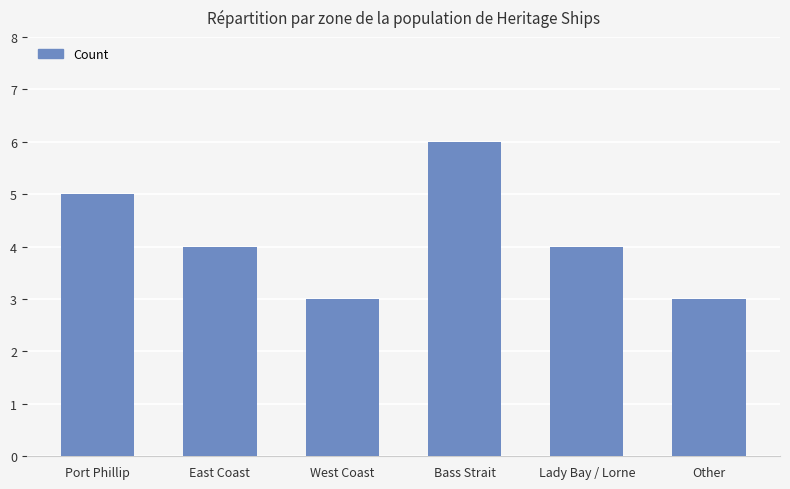

Reading left to right, extract all data points from this chart.

Port Phillip=5	East Coast=4	West Coast=3	Bass Strait=6	Lady Bay / Lorne=4	Other=3